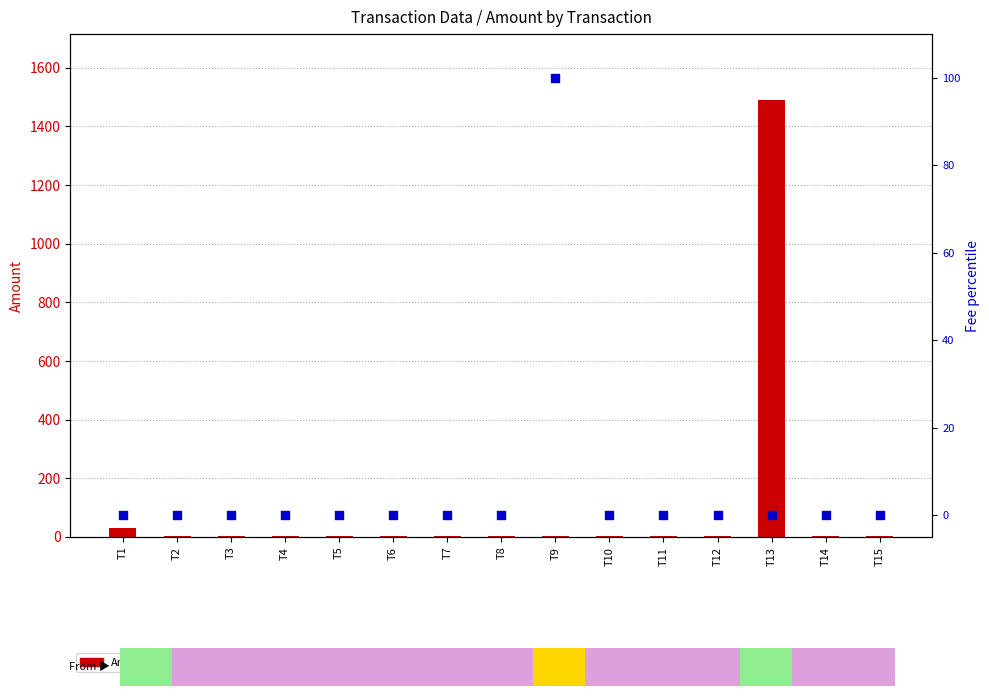

Which series has the widest spread of Y values?

Amount